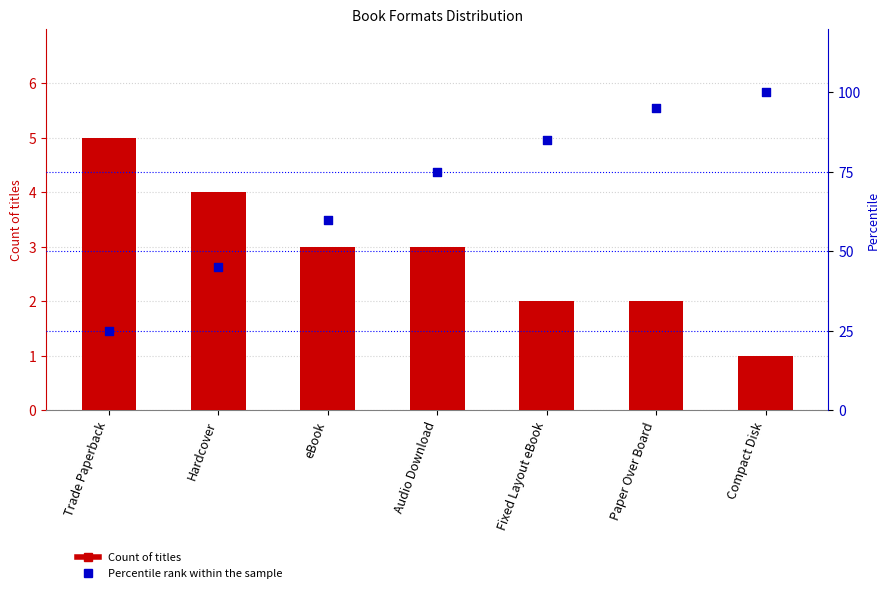

Which series reaches the minimum Y coordinate?

Count of titles